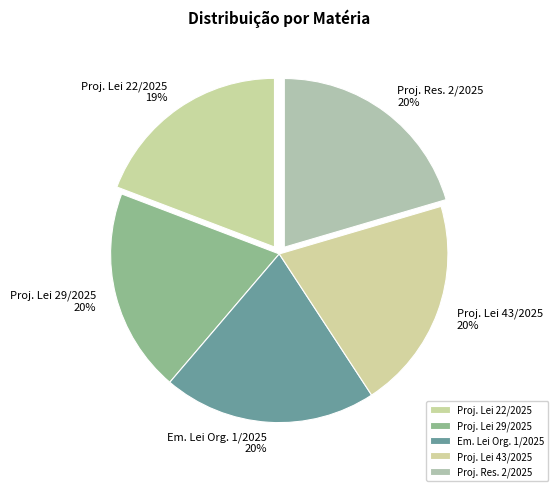

How many slices are in this pie chart?

5